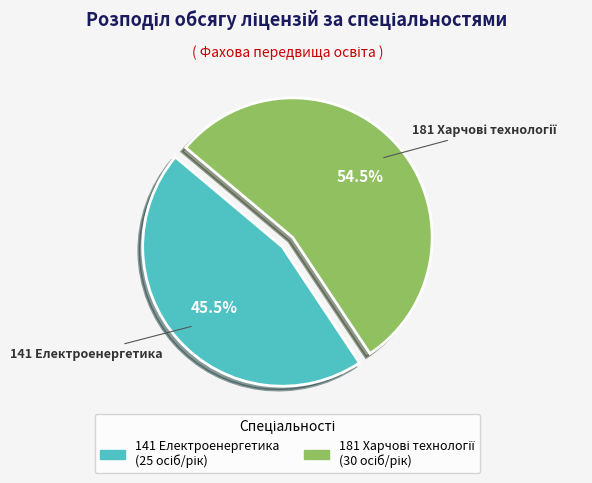

Does any single category account for the majority?

Yes